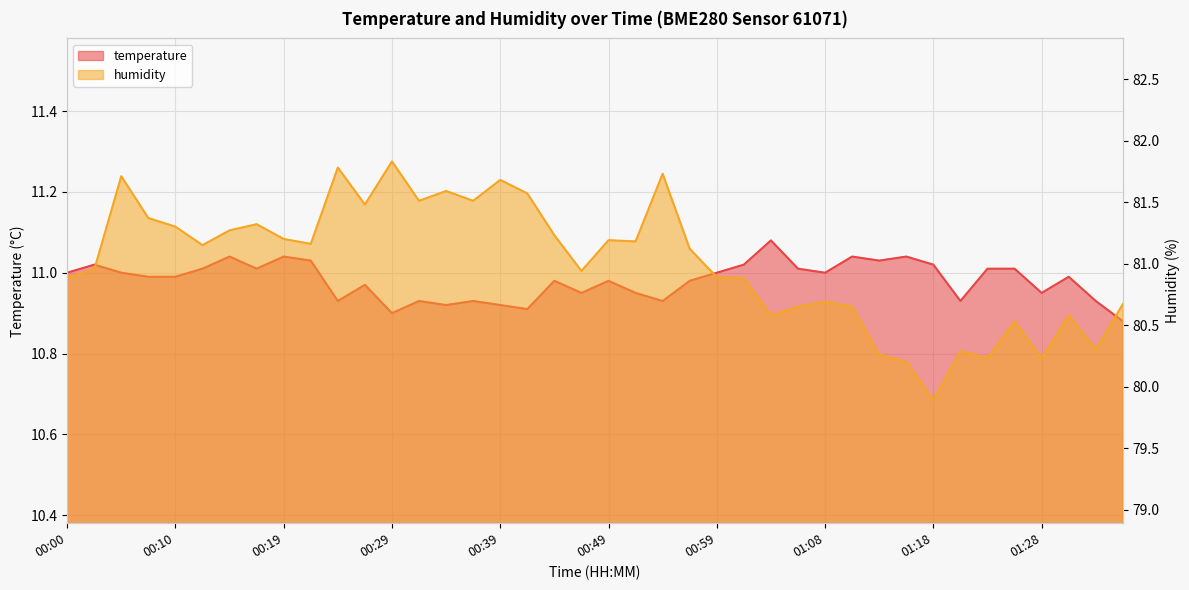

True or false: humidity and temperature intersect in this chart.

False